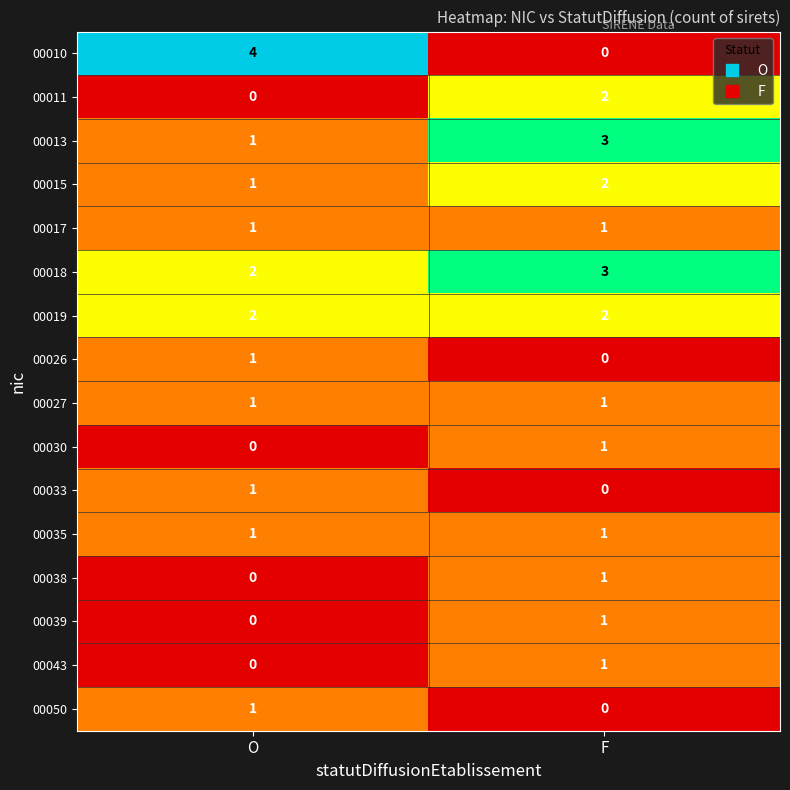

Which series changed the most between O and F?

00010